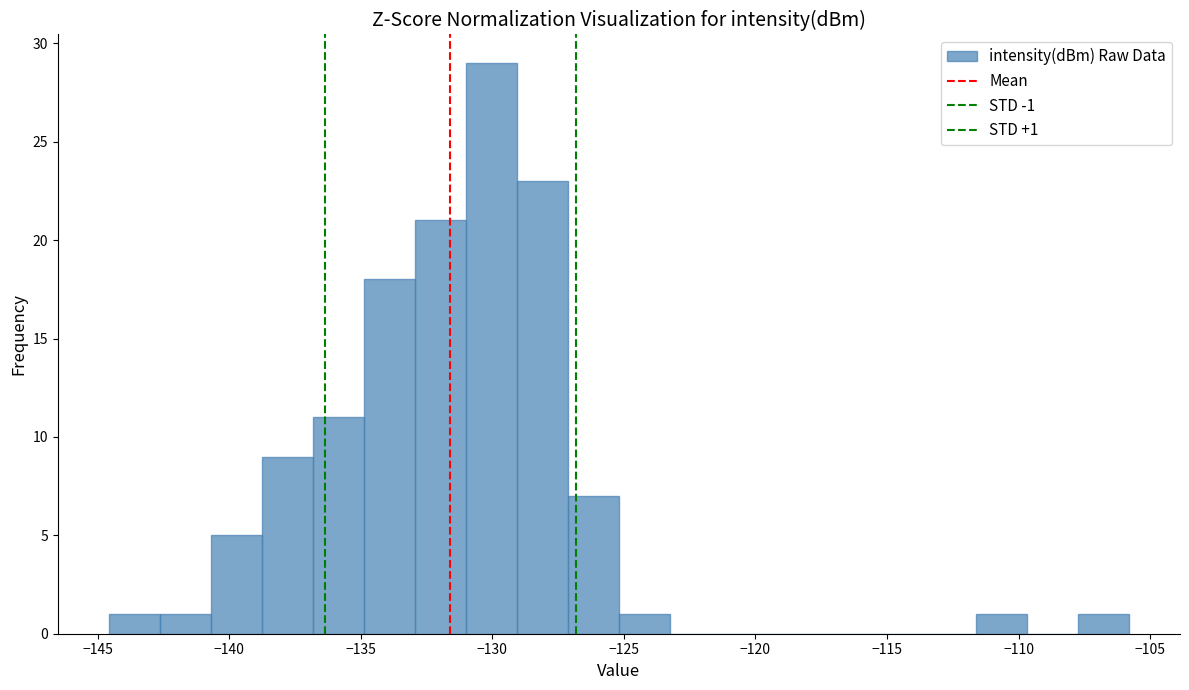

Read against the x-axis, roughly where is the centre of the tallest bar?

-130.0